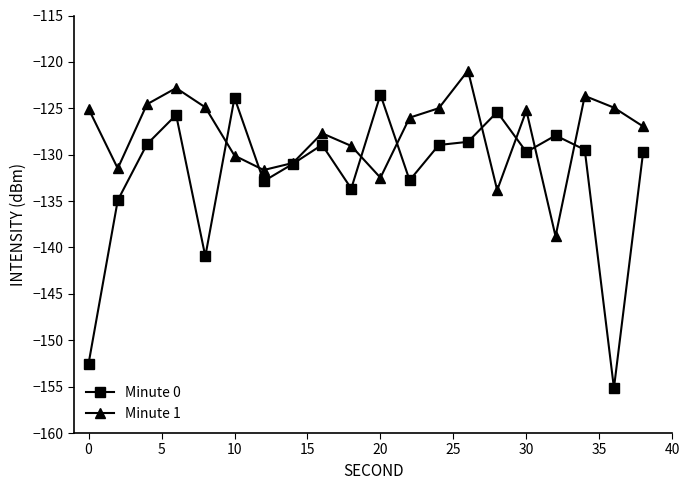

True or false: Minute 1 has more than 0 interior local peaks.

True